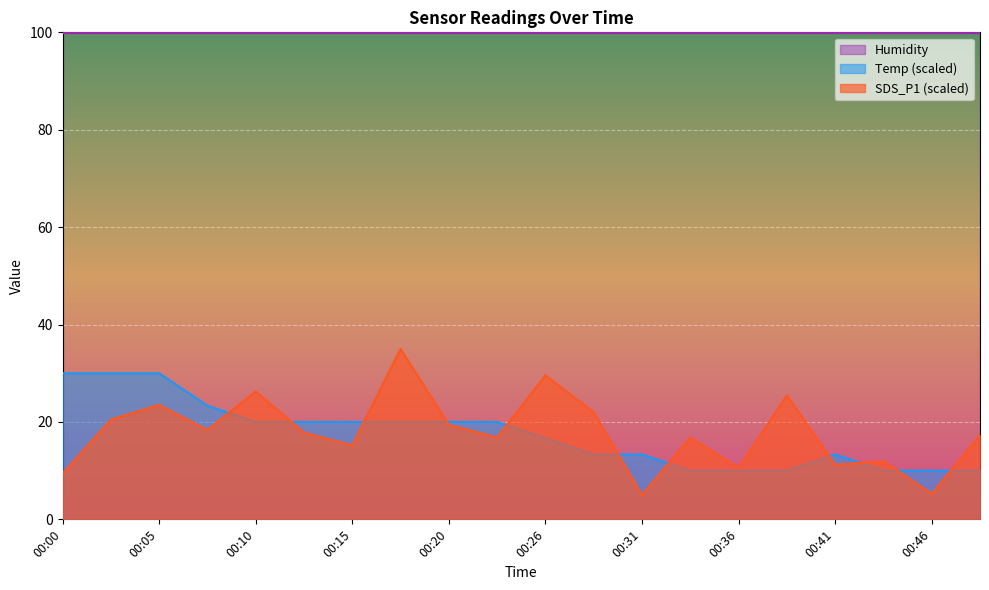

At 00:00, list the series in order from smallest to largest.

SDS_P1 (scaled), Temp (scaled), Humidity